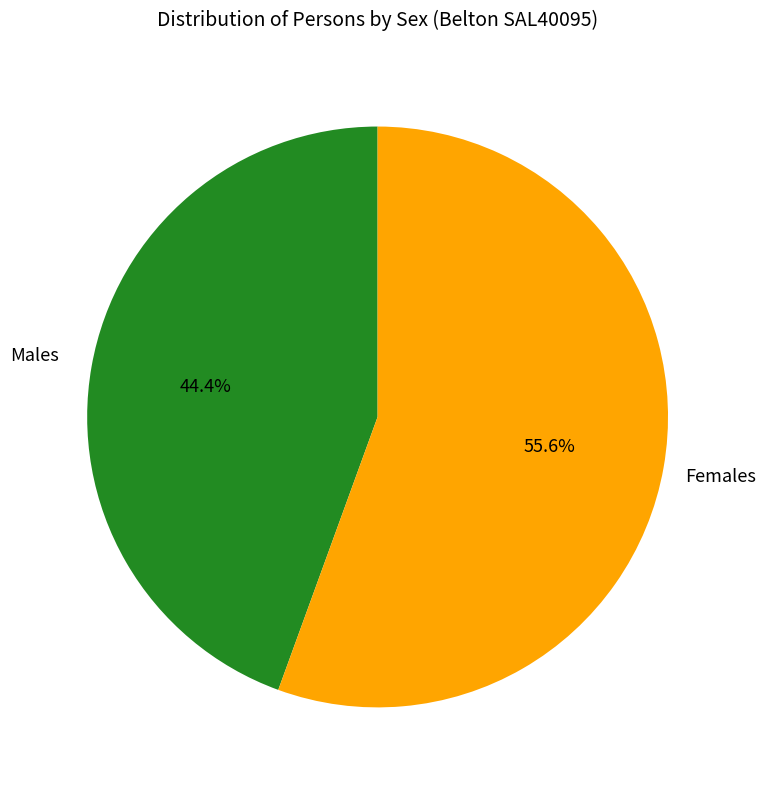

Which slice is the smallest?

Males